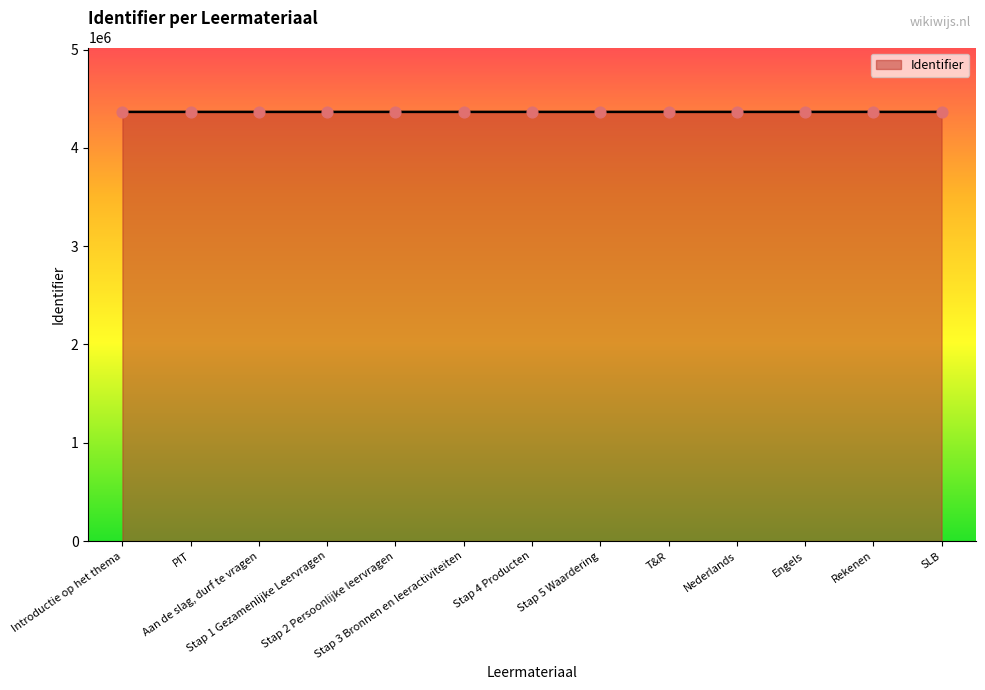

What is the greatest value displayed?

4366181